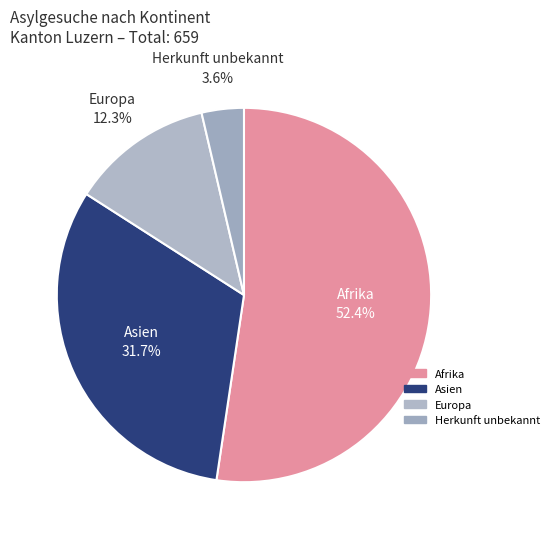

How many slices are in this pie chart?

4